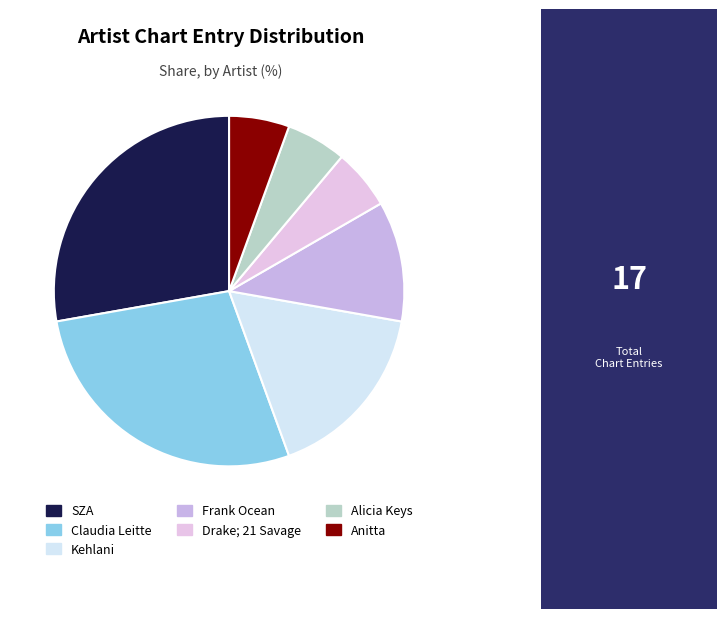

Approximately how many times larger is the value at Frank Ocean compared to SZA?

0.4